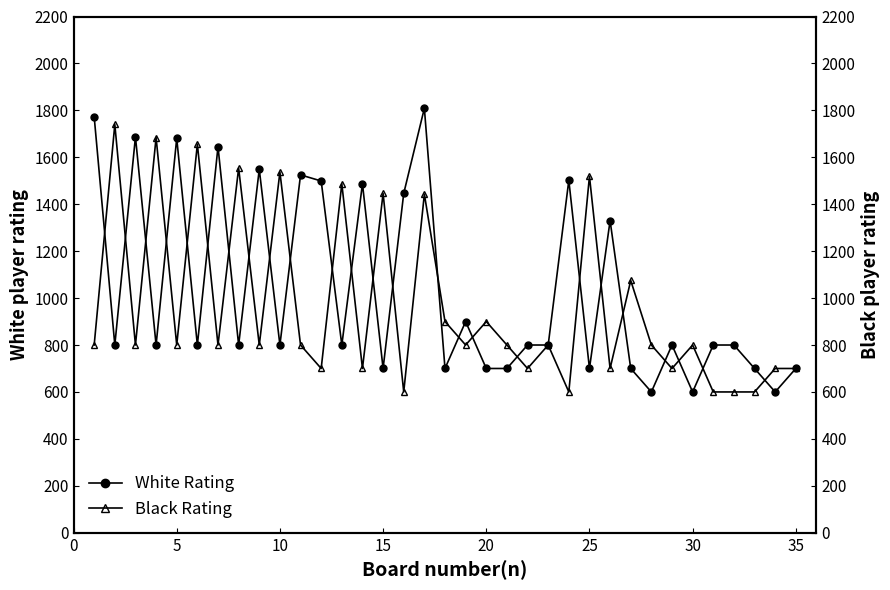

What is the highest value of the White Rating series?

1809